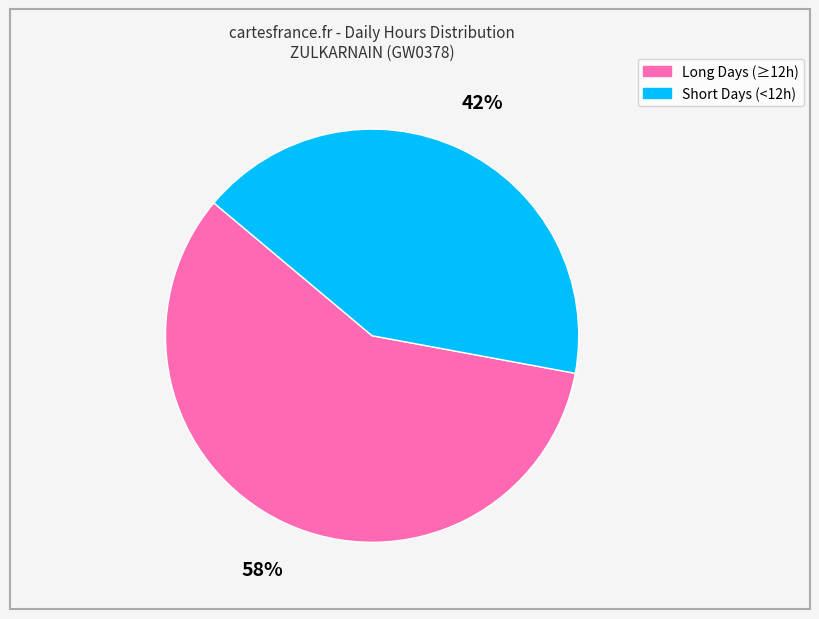

To the nearest percent, what is the average slice percentage?

50%